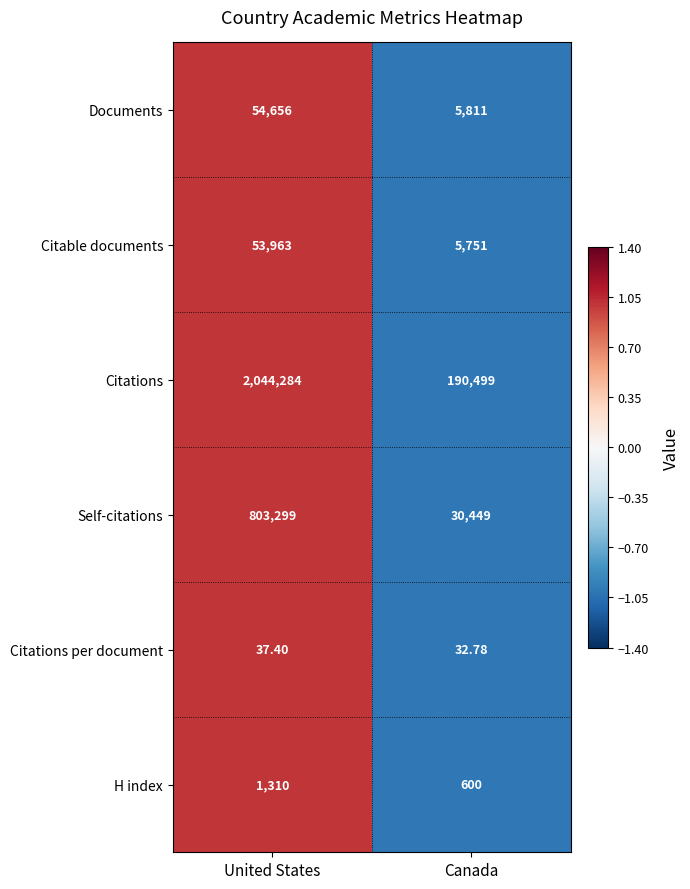

At which category is the sum across all series the highest?

United States